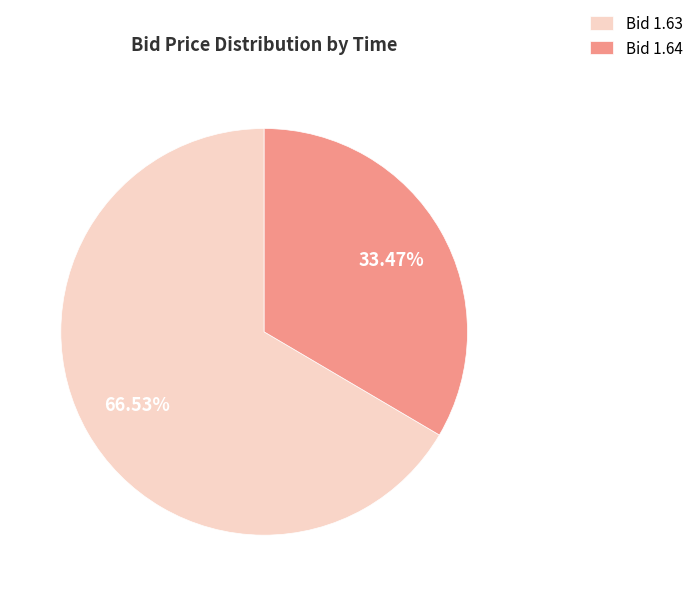

What is the ratio of the value at Bid 1.63 to the value at Bid 1.64?

2.0